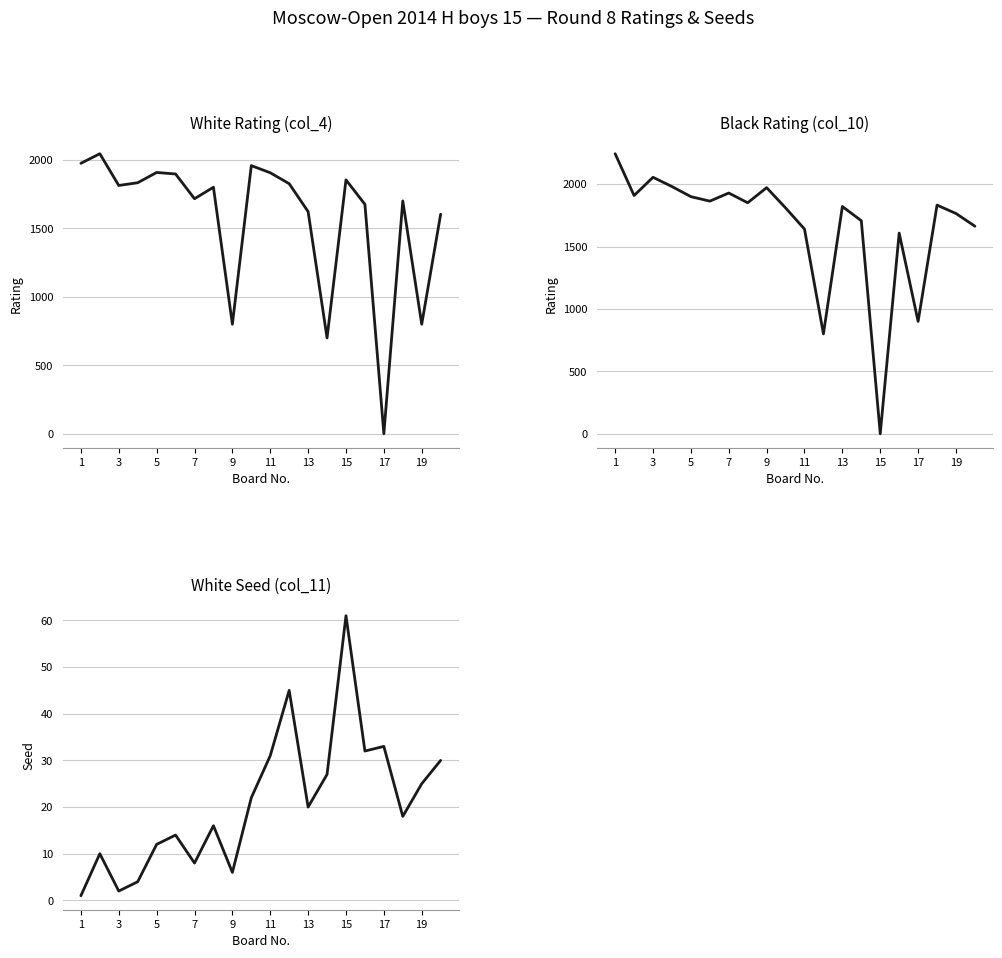

Which category has the highest value across all series?

1